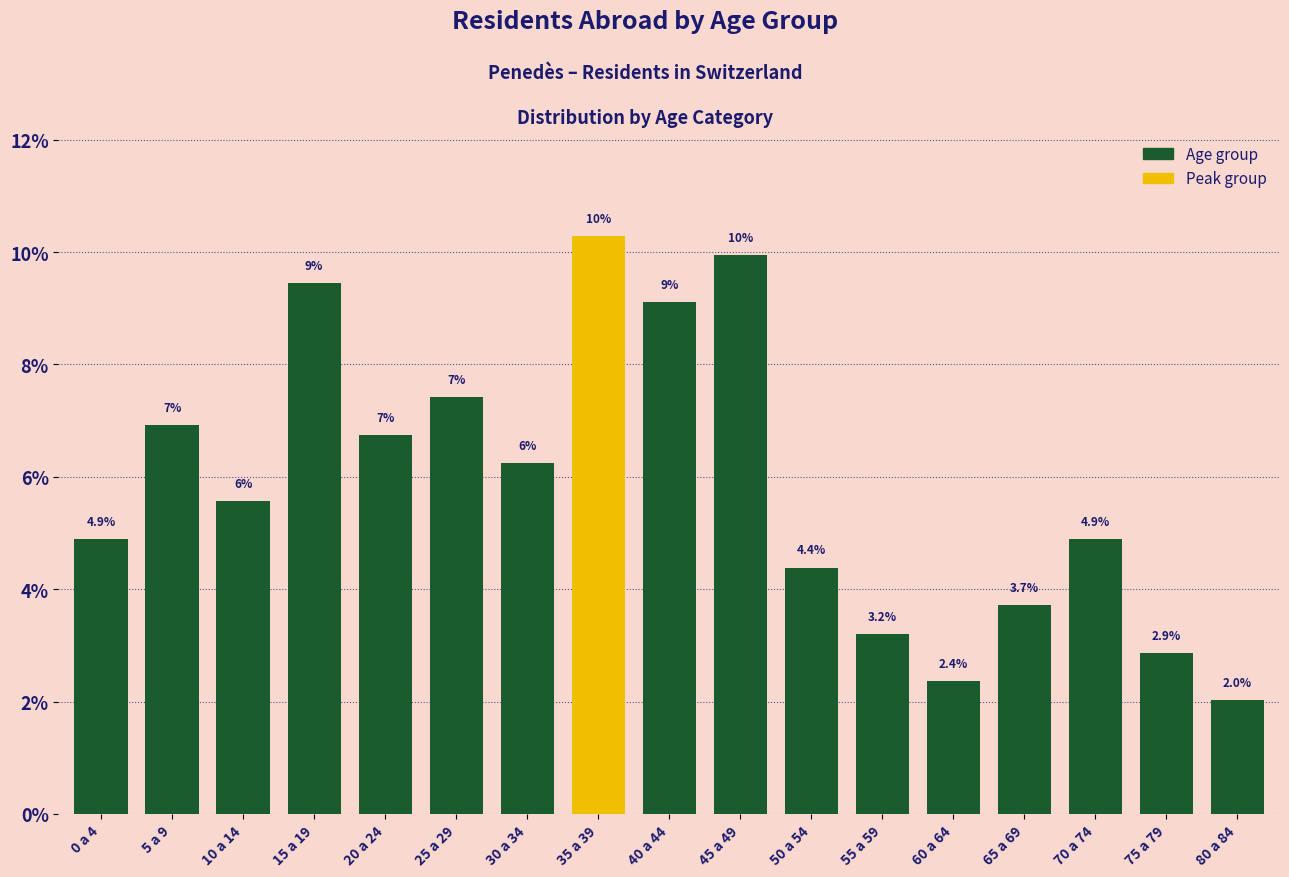

True or false: the data shows 9.4 at 15 a 19.

True